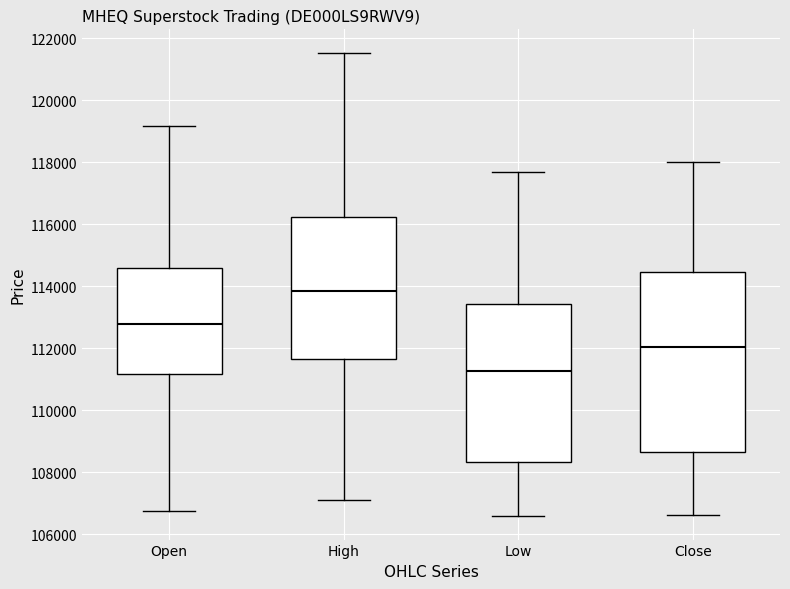

Reading left to right, transcribe this box plot: for each box, give where its median line is, the range the box spans, and where its two whiskers end, as read against the y-axis. The values are not printed on the chart, so give them approximately, as read against the axis.

Open: median 112800, box 111200 to 114600, whiskers 106800 to 119200
High: median 113800, box 111600 to 116200, whiskers 107200 to 121600
Low: median 111200, box 108400 to 113400, whiskers 106600 to 117600
Close: median 112000, box 108600 to 114400, whiskers 106600 to 118000